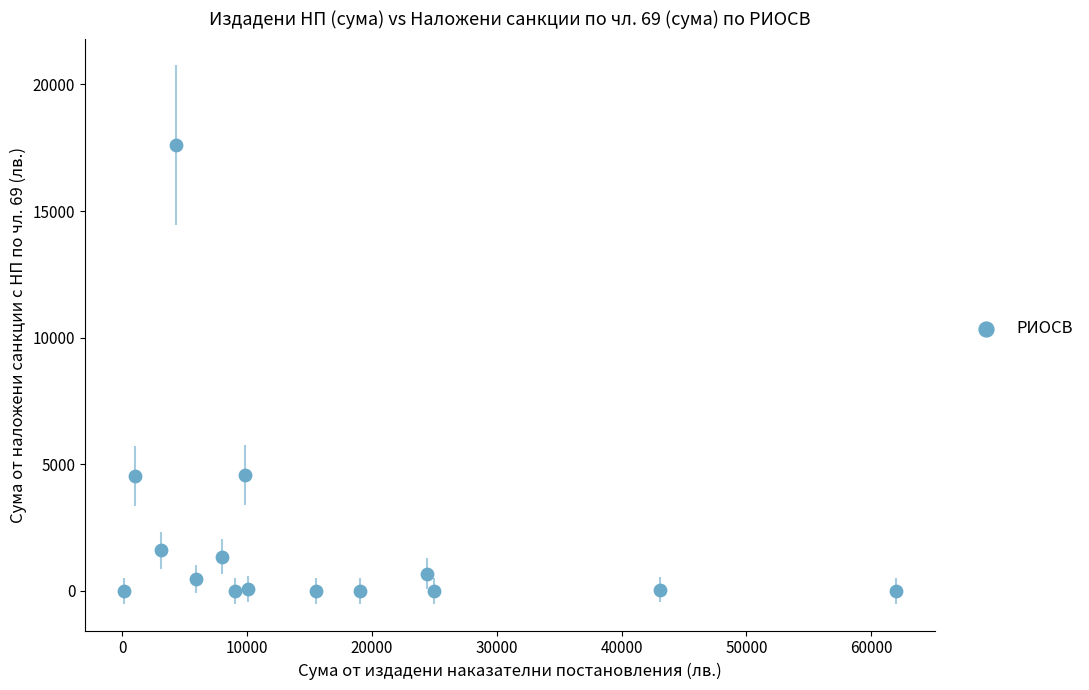

What is the range of X values (max minus min)?

61900.0